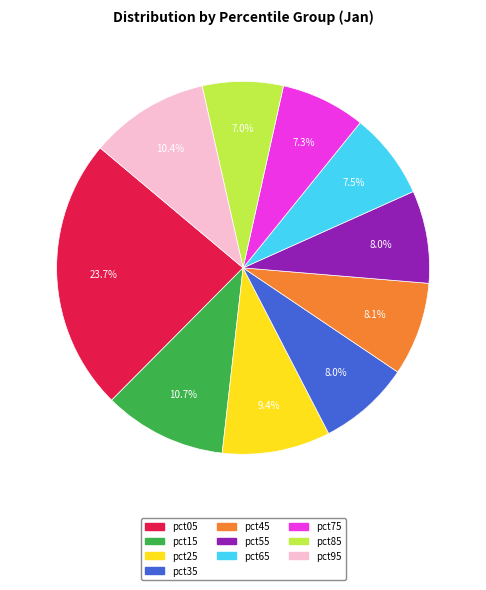

True or false: pct55 accounts for 8% of the total.

True